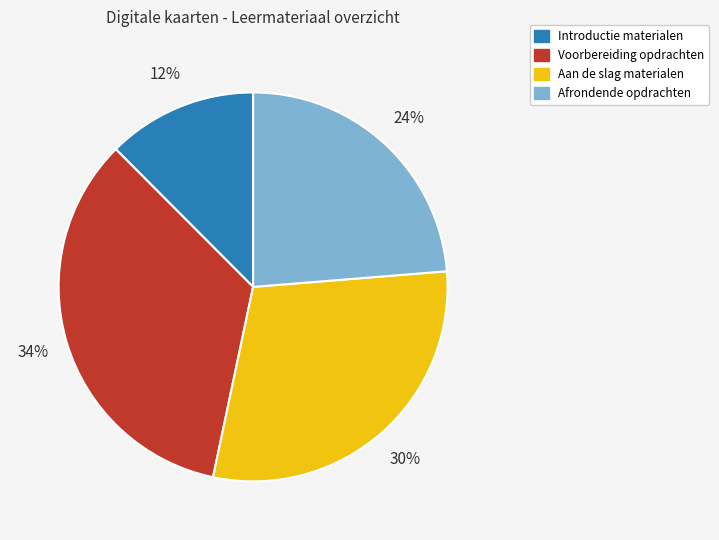

To the nearest percent, what is the difference between the largest and smallest slice percentages?

22%